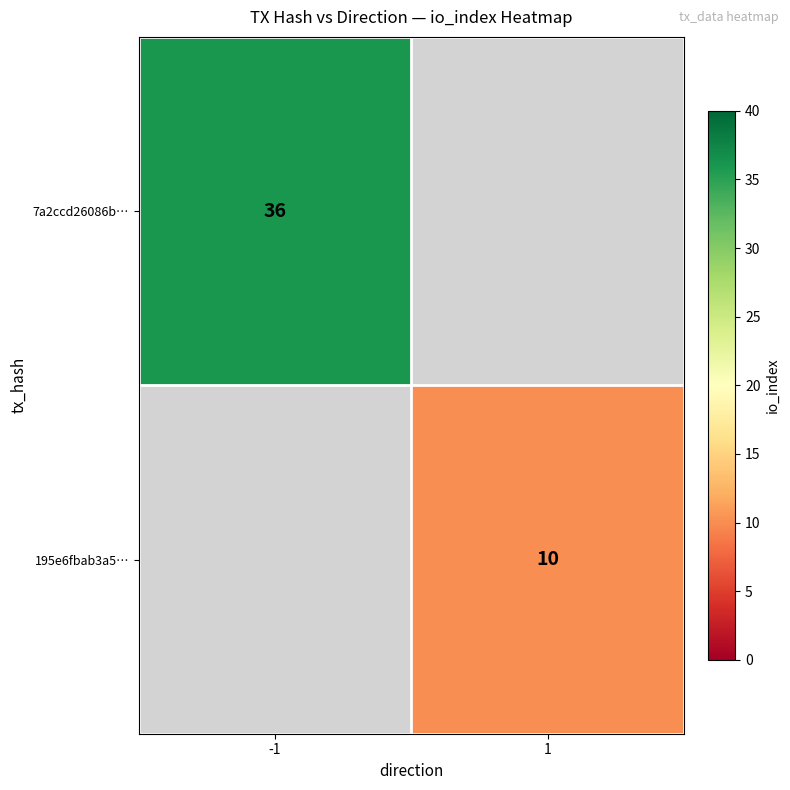

Is the value of 195e6fbab3a5… at 1 greater than the value of 7a2ccd26086b… at -1?

No